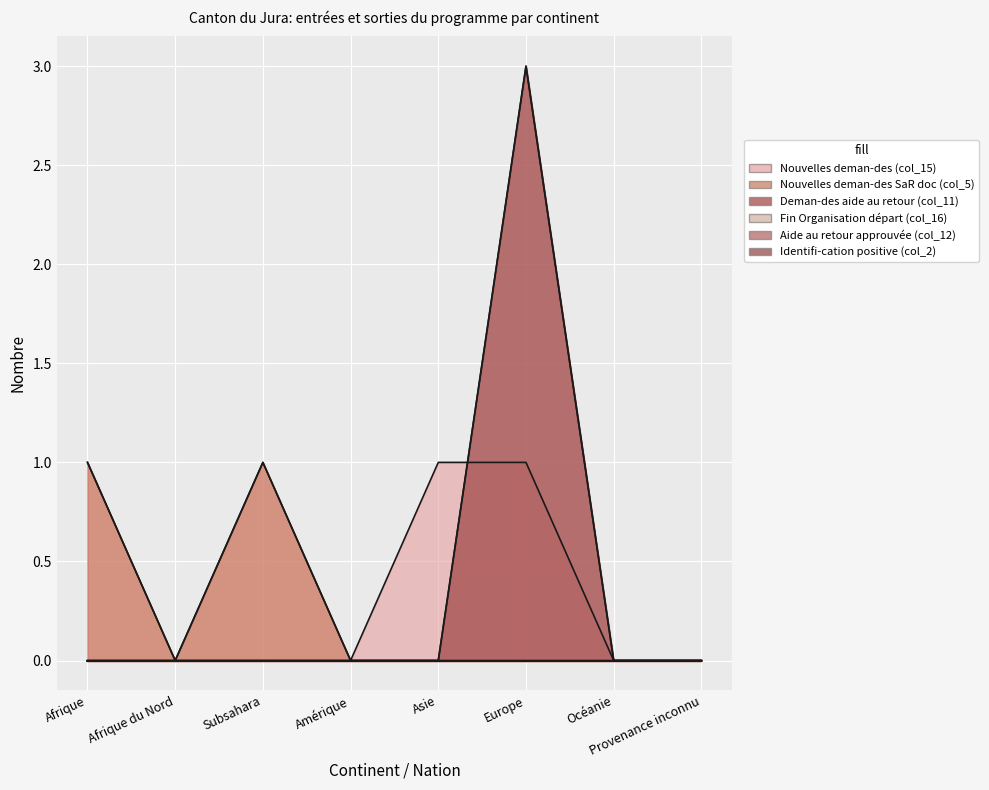

The value of Nouvelles deman-des (col_15) at Océanie is 0. True or false?

True